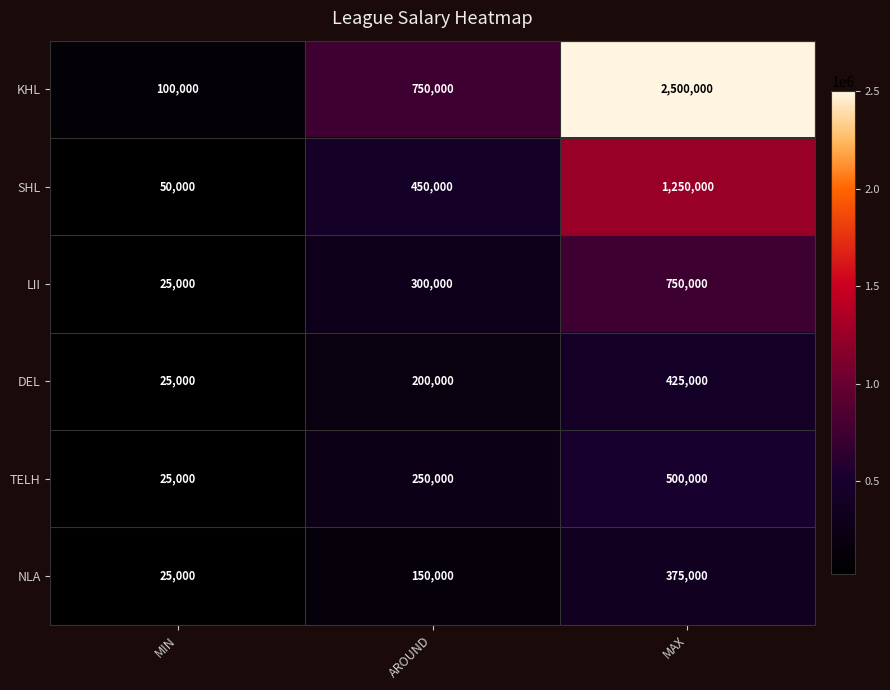

At which category does the chart reach its peak across all series?

MAX